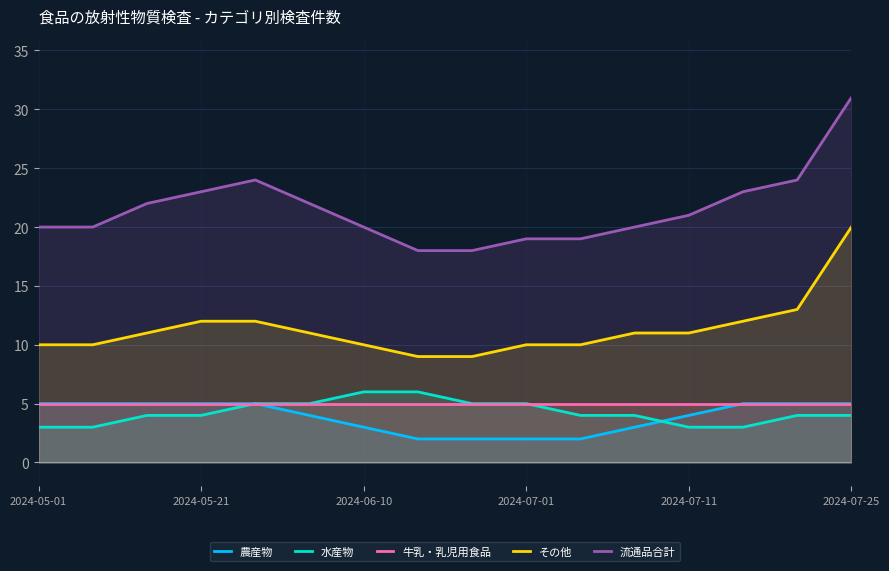

What is the sum of all 農産物 values?

62